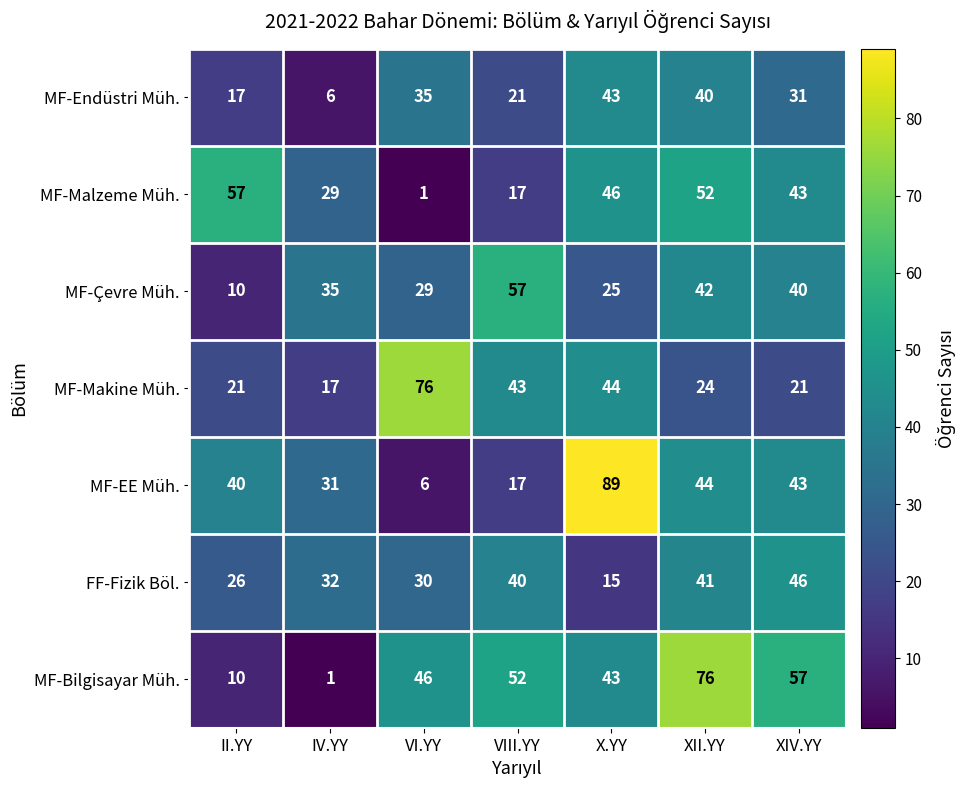

Which series has the largest total across all categories?

MF-Bilgisayar Müh.